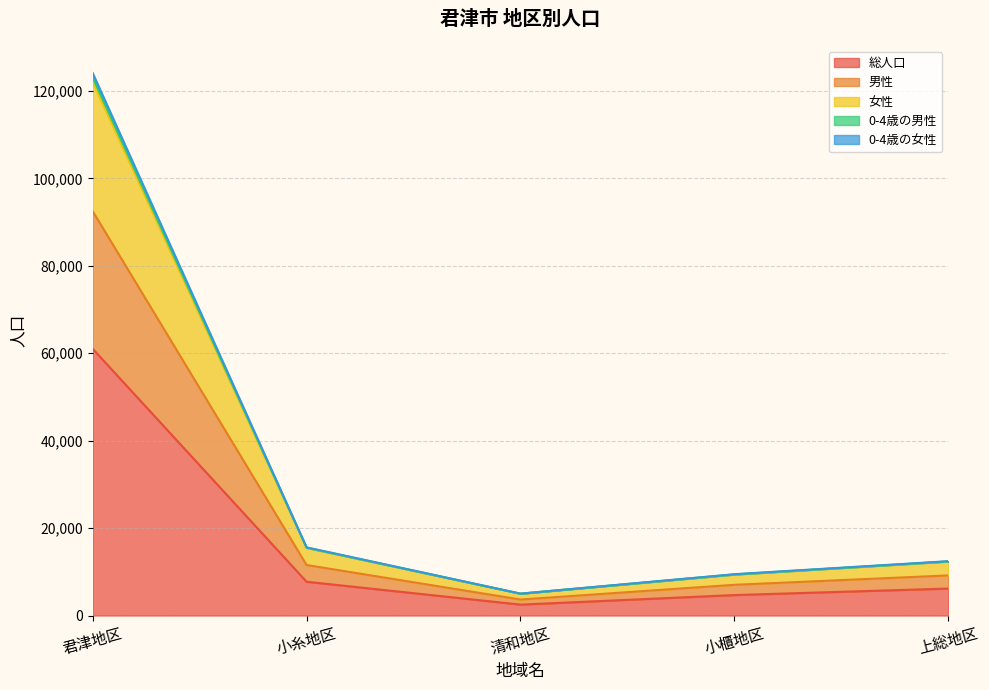

The value of 0-4歳の女性 at 君津地区 is 123123. True or false?

True